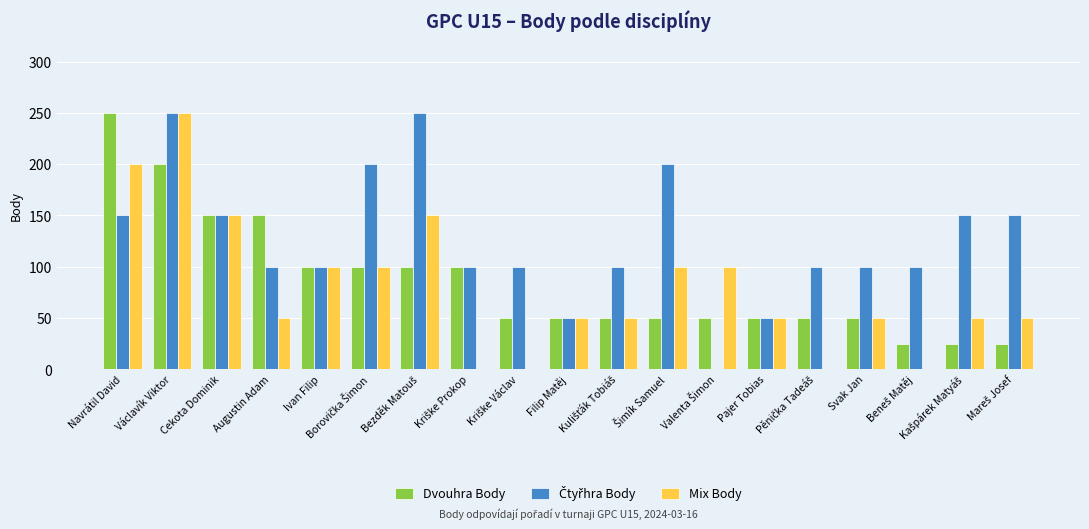

What is the approximate value of Dvouhra Body at Navrátil David?

250